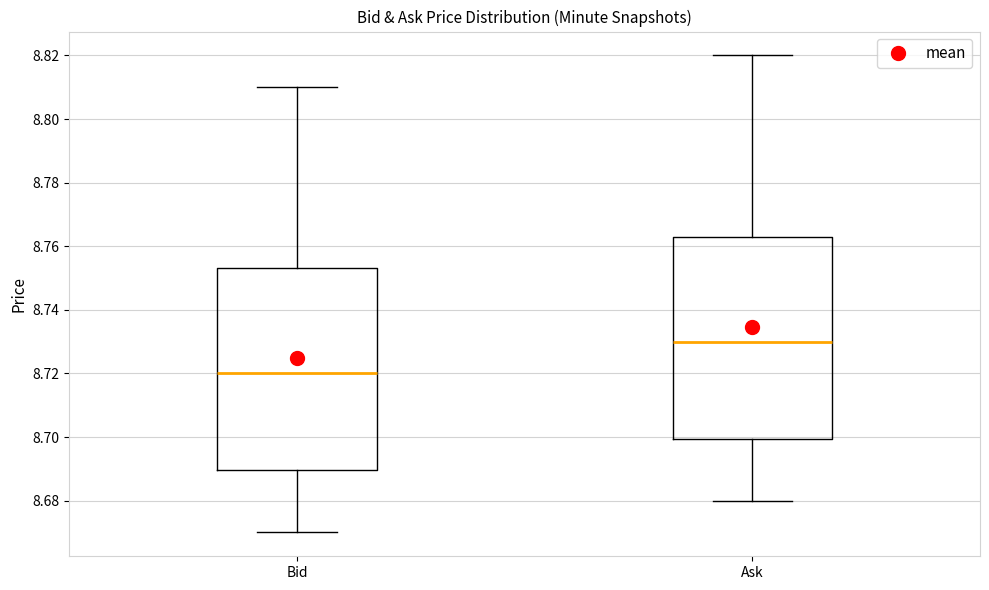

Reading left to right, transcribe this box plot: for each box, give where its median line is, the range the box spans, and where its two whiskers end, as read against the y-axis. The values are not printed on the chart, so give them approximately, as read against the axis.

Bid: median 8.720, box 8.690 to 8.754, whiskers 8.670 to 8.810
Ask: median 8.730, box 8.700 to 8.764, whiskers 8.680 to 8.820